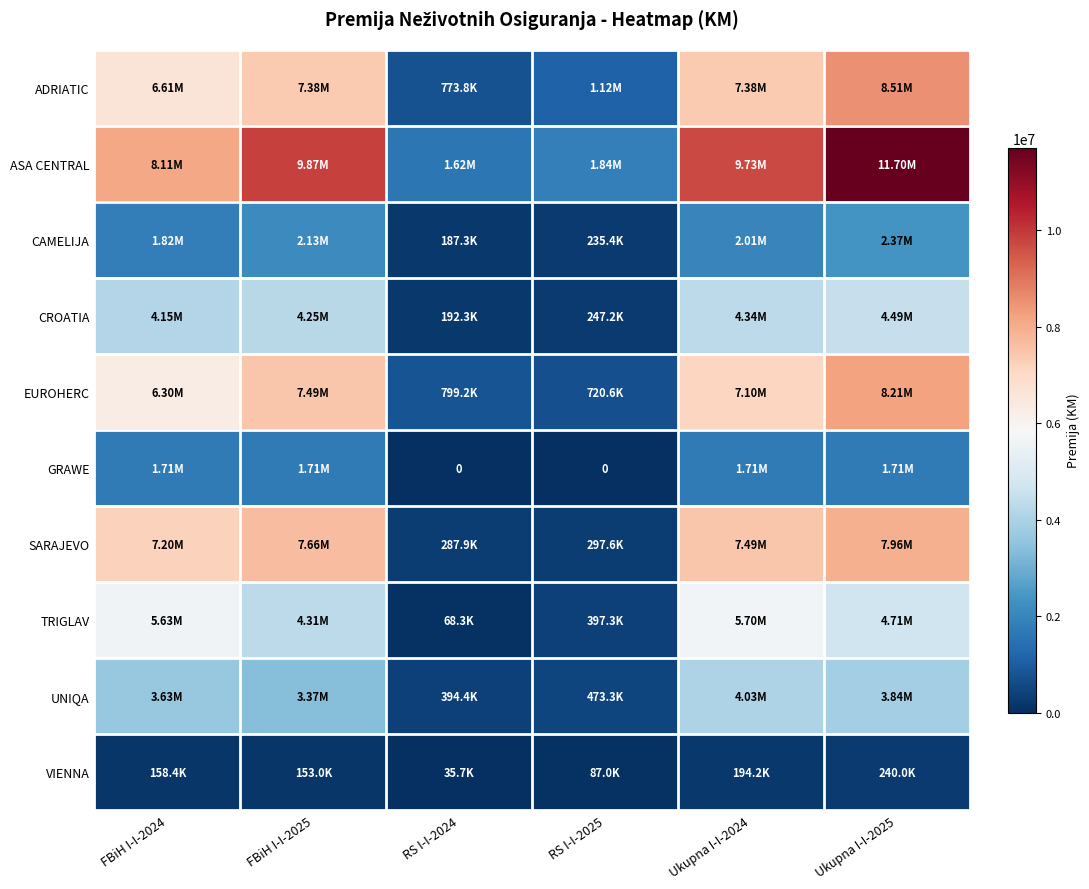

Rank the series at Ukupna I-I-2025 from lowest to highest value.

VIENNA, GRAWE, CAMELIJA, UNIQA, CROATIA, TRIGLAV, SARAJEVO, EUROHERC, ADRIATIC, ASA CENTRAL